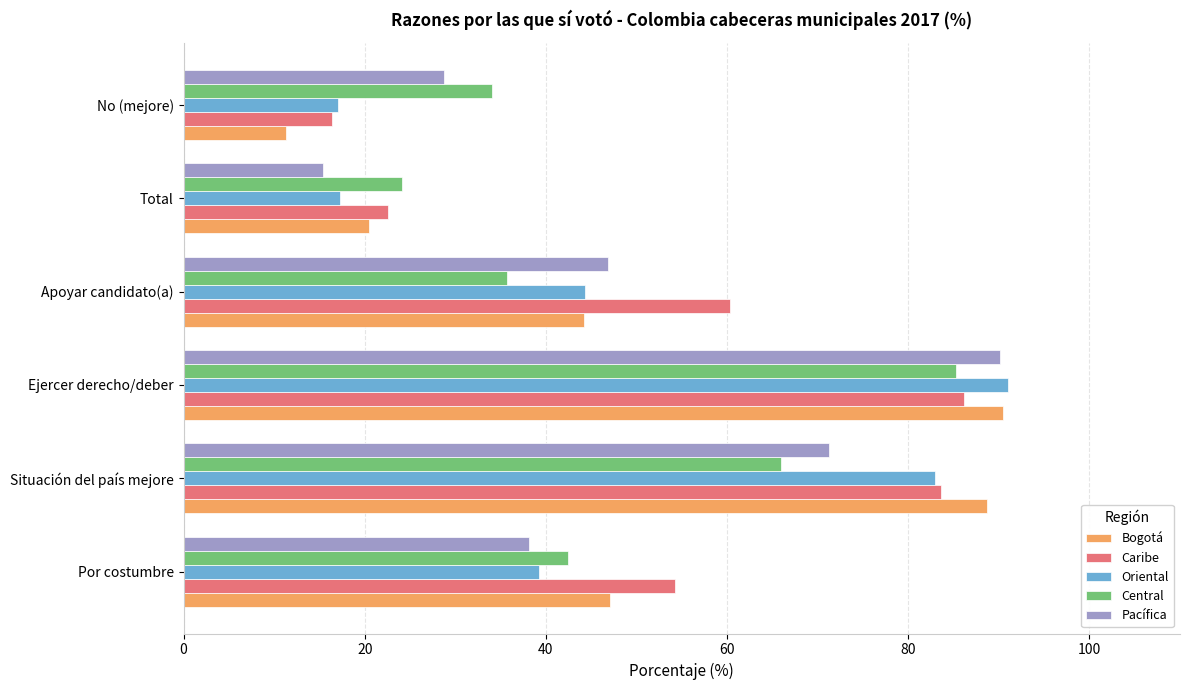

Which series has the widest spread of values?

Bogotá